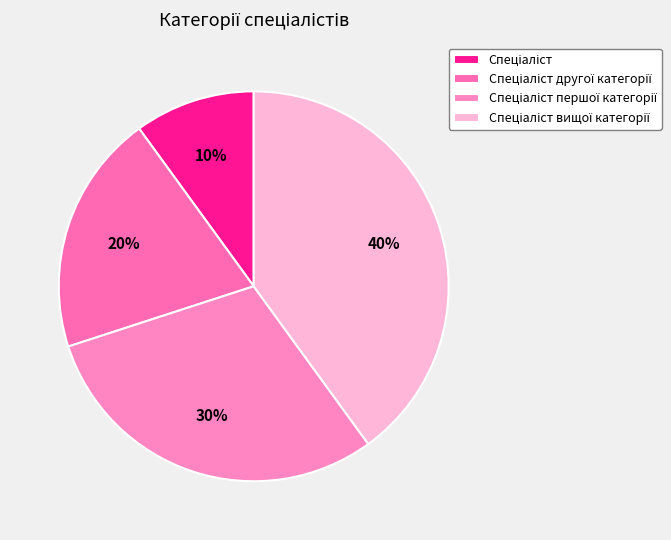

How many segments does this pie chart have?

4